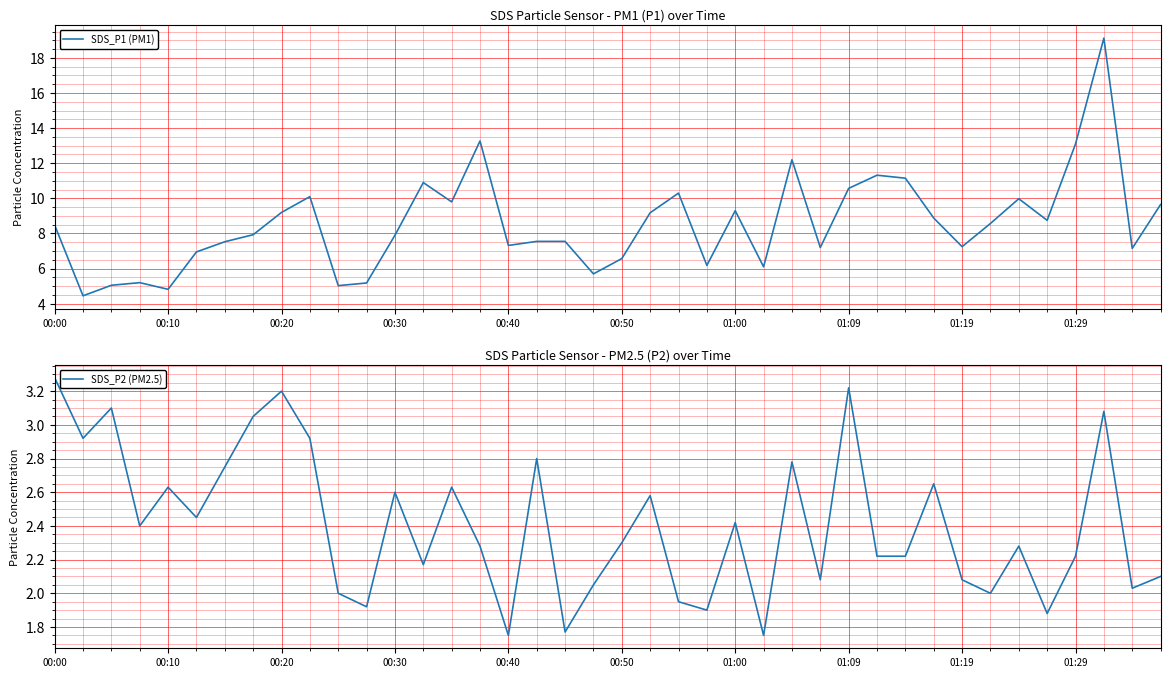

Between 25 and 34, which is larger?

34